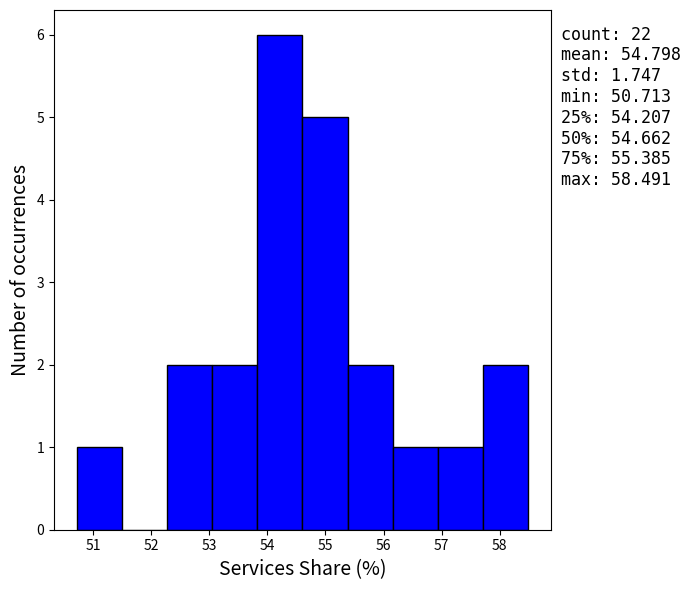

Over which range of the x-axis is the bar tallest?

53.8 to 54.6